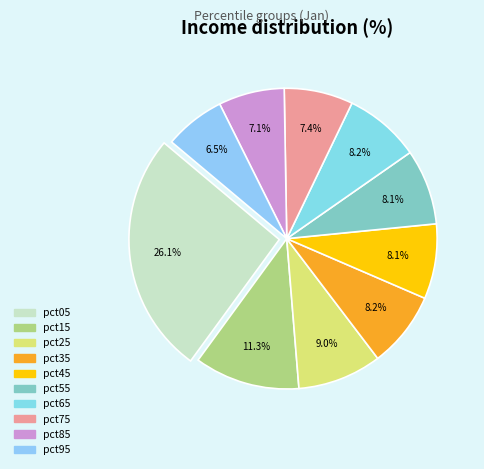

Is it true that pct15 is 11% of the pie?

True